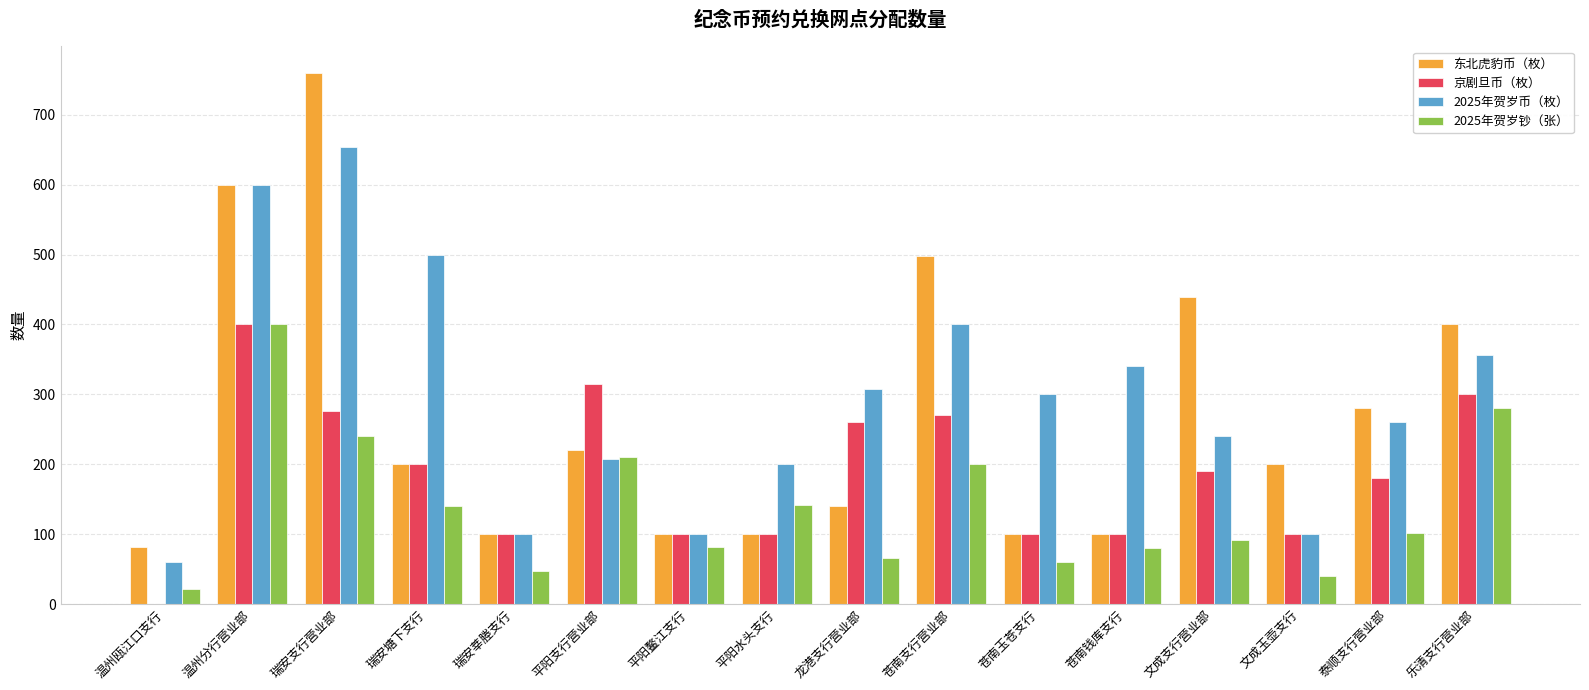

At which label is 京剧旦币（枚） closest to 200?

瑞安塘下支行